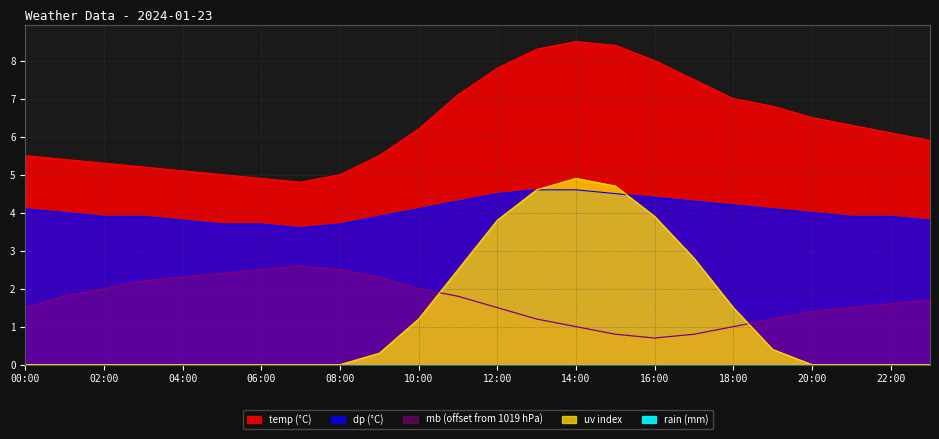

What is the difference between the second highest and minimum values in the uv series?

4.7